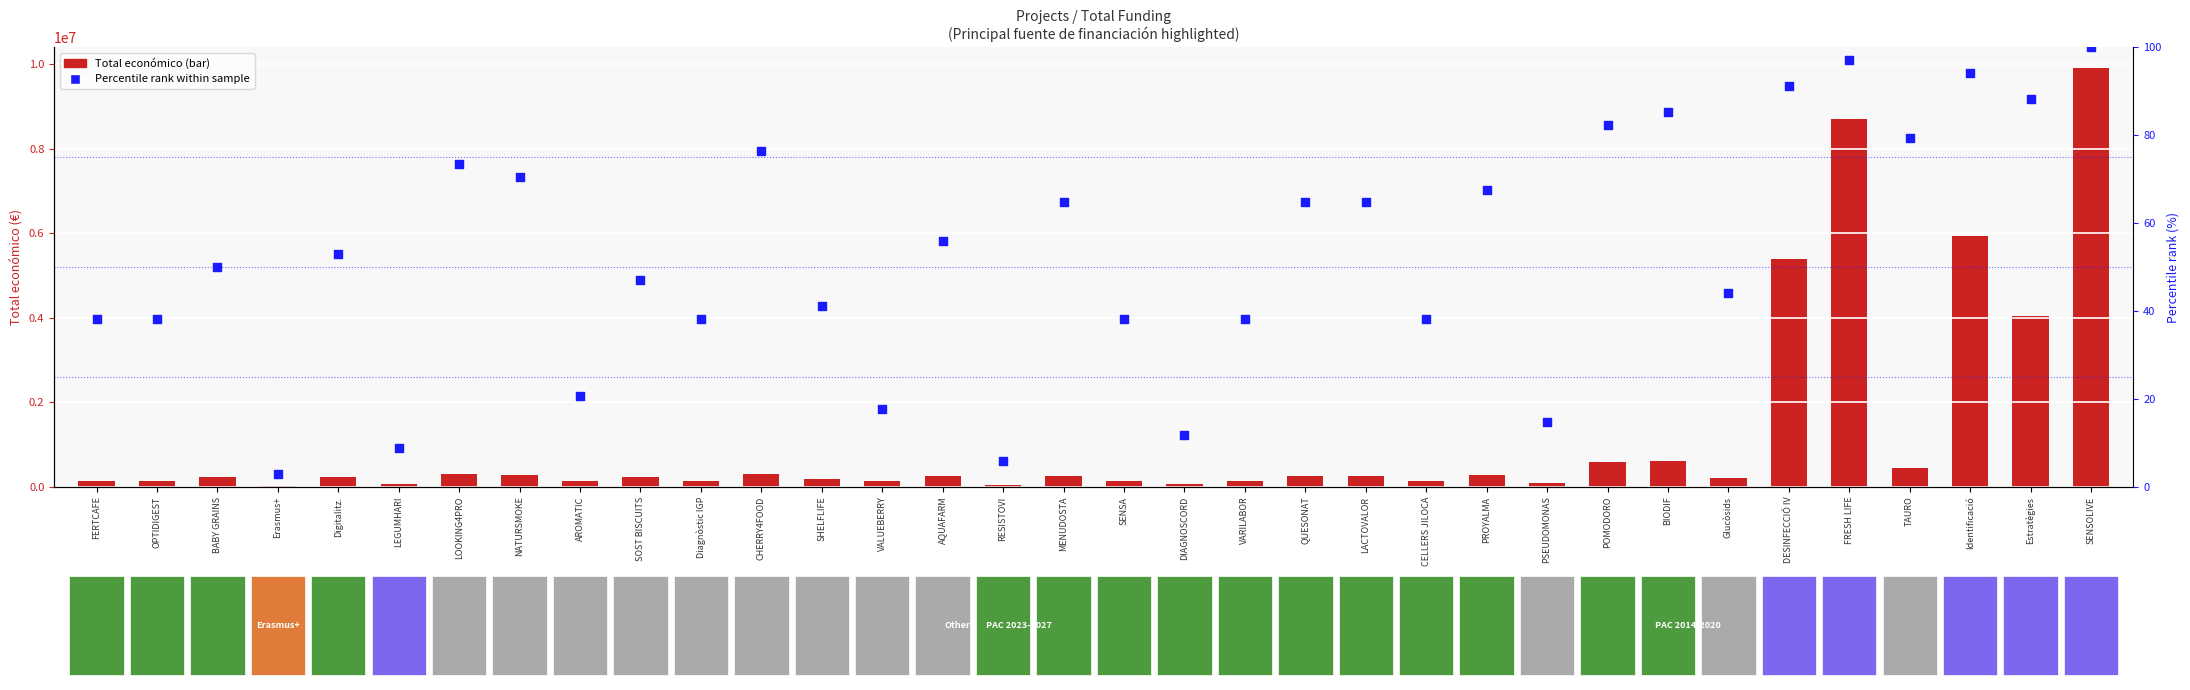

Which series has the widest spread of Y values?

Total económico